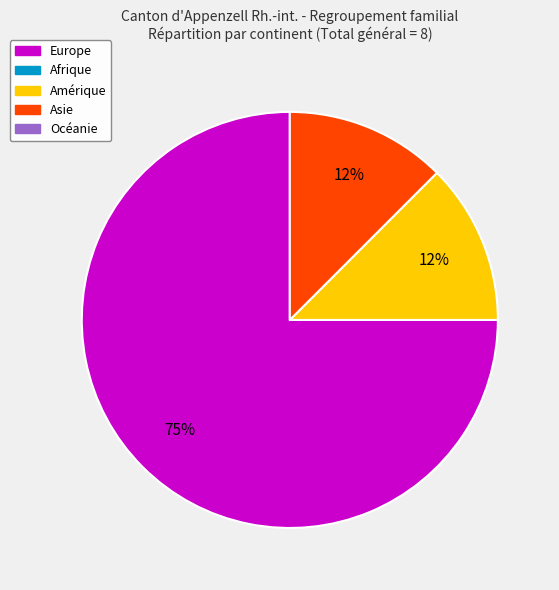

To the nearest percent, what is the average slice percentage?

33%